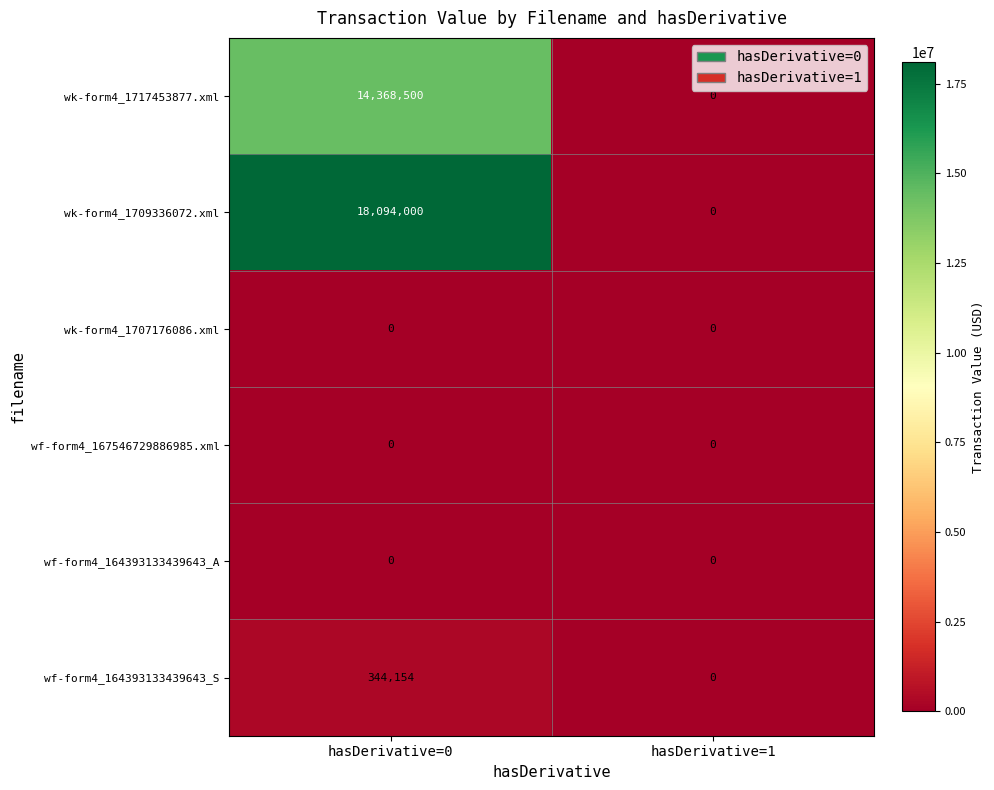

Between hasDerivative=0 and hasDerivative=1, which series saw the biggest shift?

wk-form4_1709336072.xml